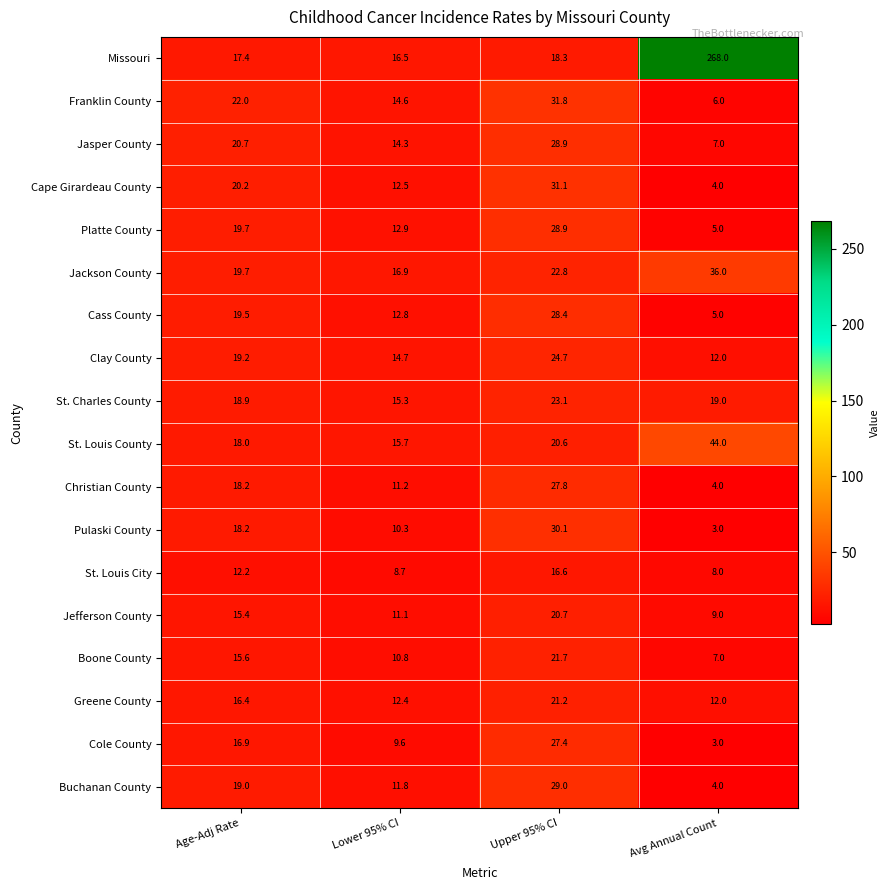

What is the highest value of the Greene County series?

21.2